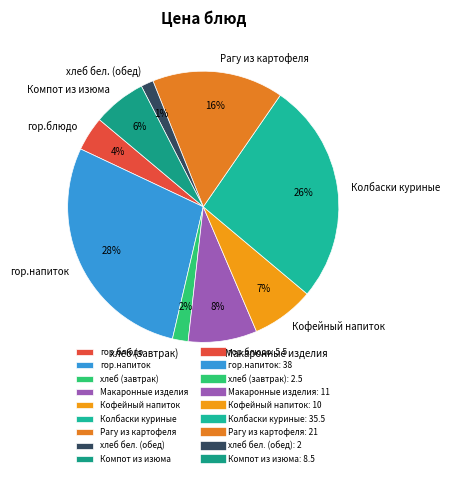

To the nearest percent, what is the difference between the Макаронные изделия and хлеб бел. (обед) slice percentages?

7%